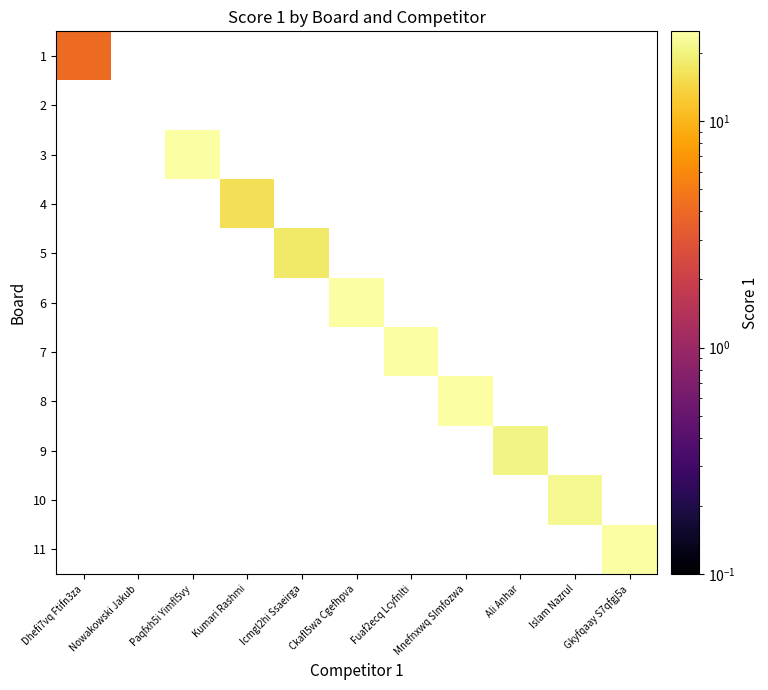

Count the number of data series in this chart.

11